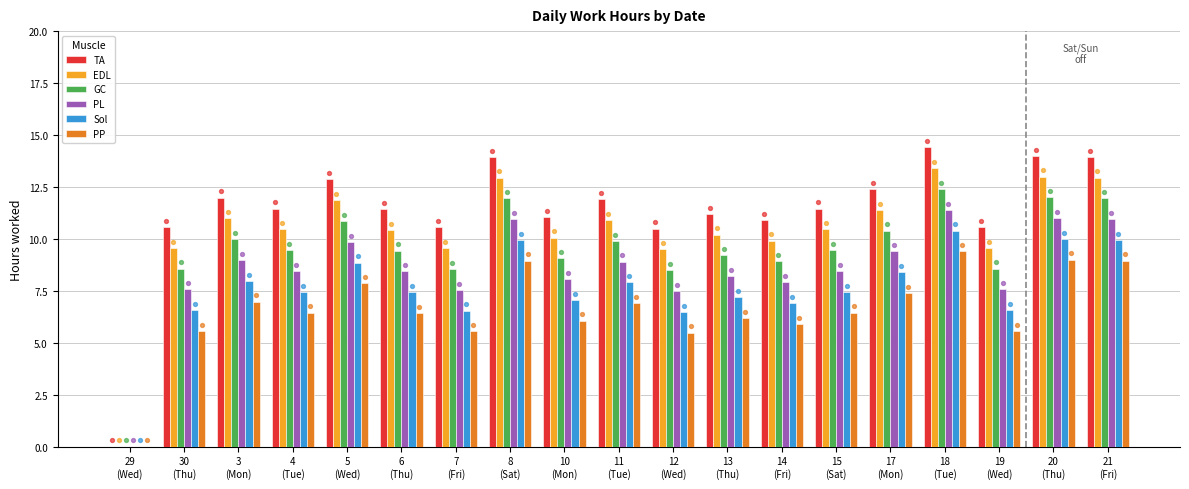

Which series has the largest total across all categories?

TA